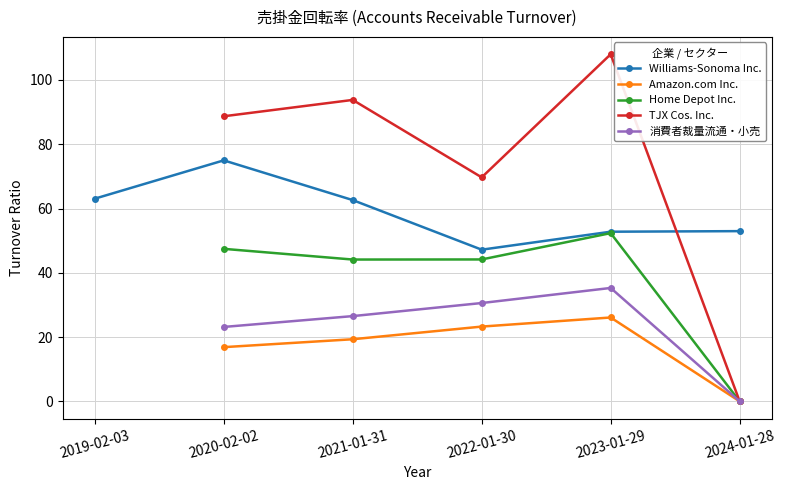

True or false: 消費者裁量流通・小売 has a value of -17.2 at 2024-01-28.

False